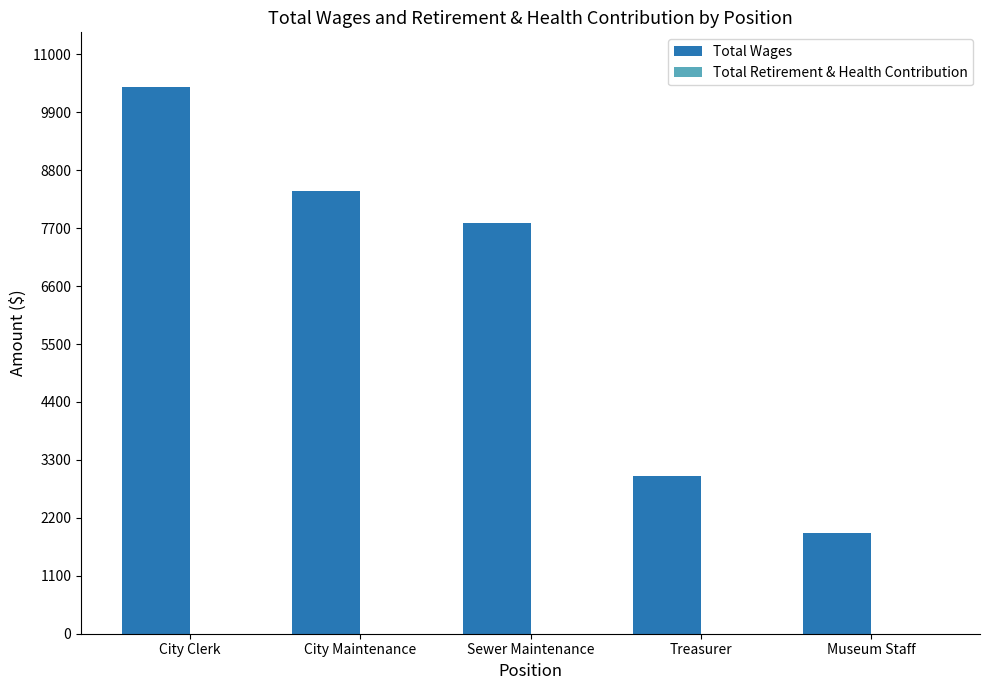

Does the chart contain any negative values?

No